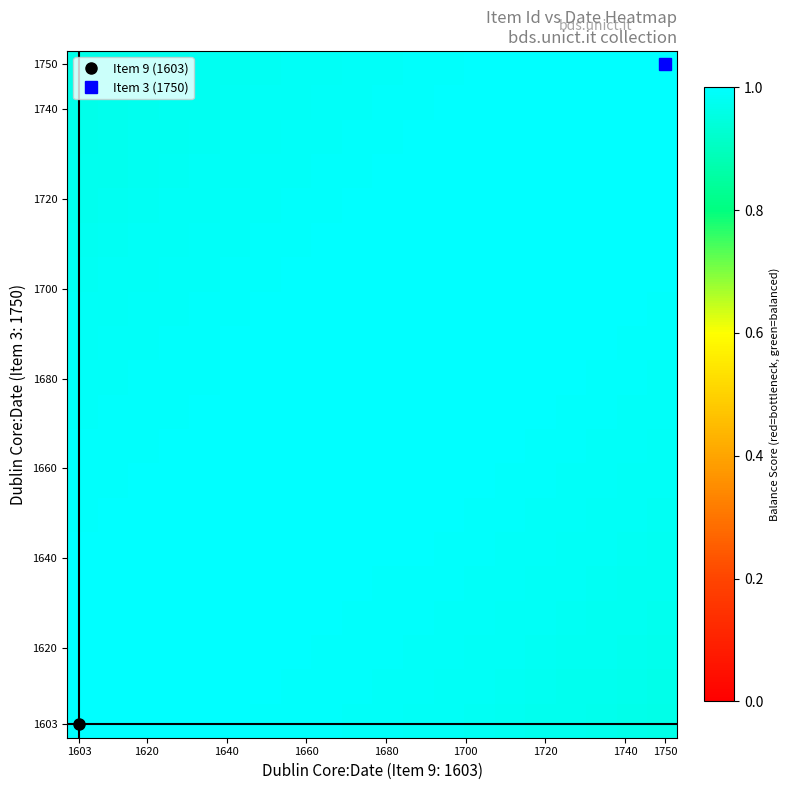

What is the minimum value shown in the chart?

1.0